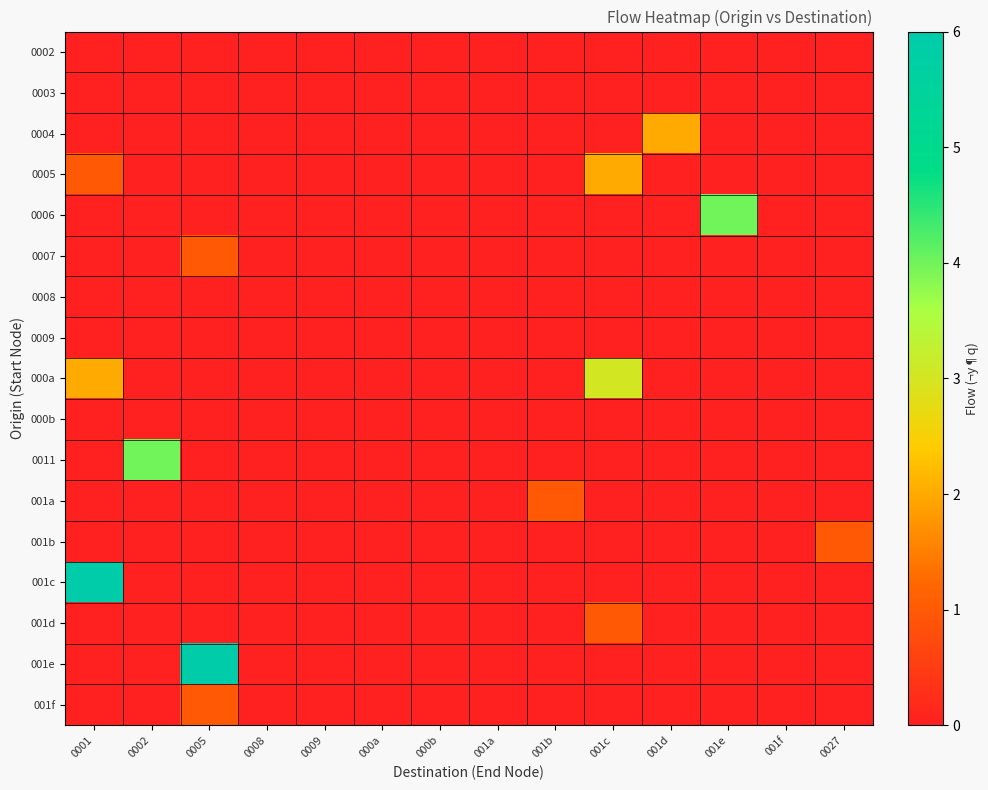

Which category has the lowest value across all series?

0001